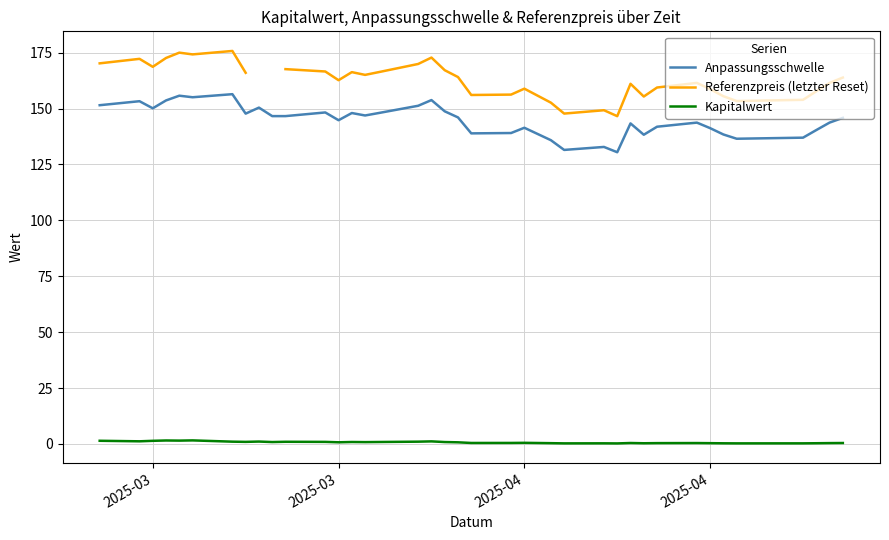

What is the value of the Kapitalwert point at the 38th from the left?

0.4